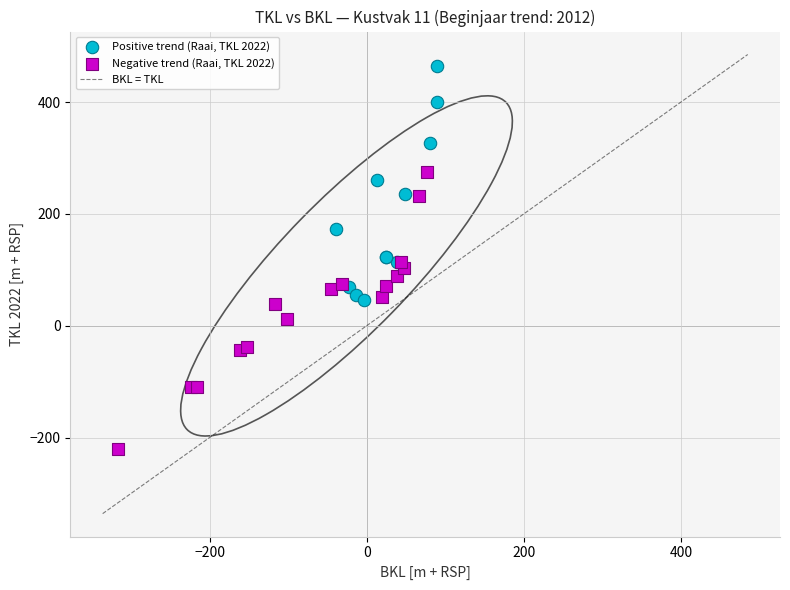

Which series reaches the minimum Y coordinate?

Negative trend (Raai, TKL 2022)